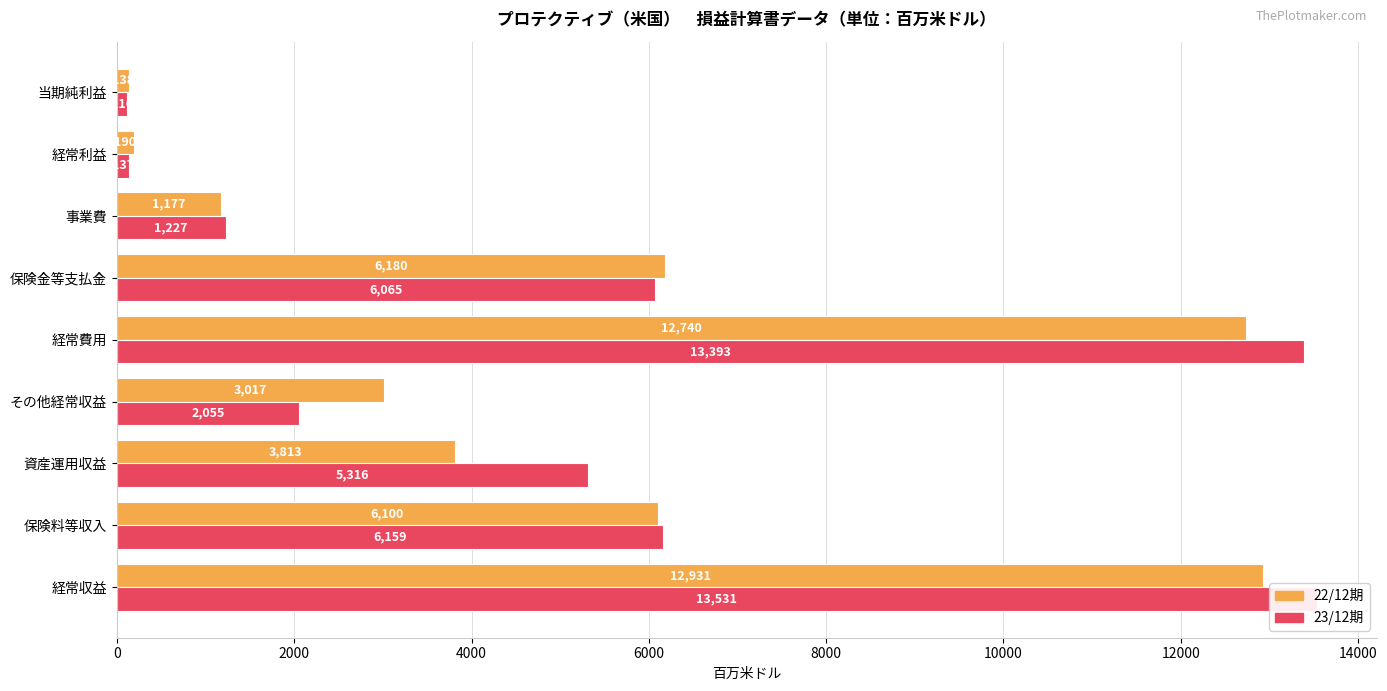

What is the value of the 23/12期 bar at the 7th from the left?

1227